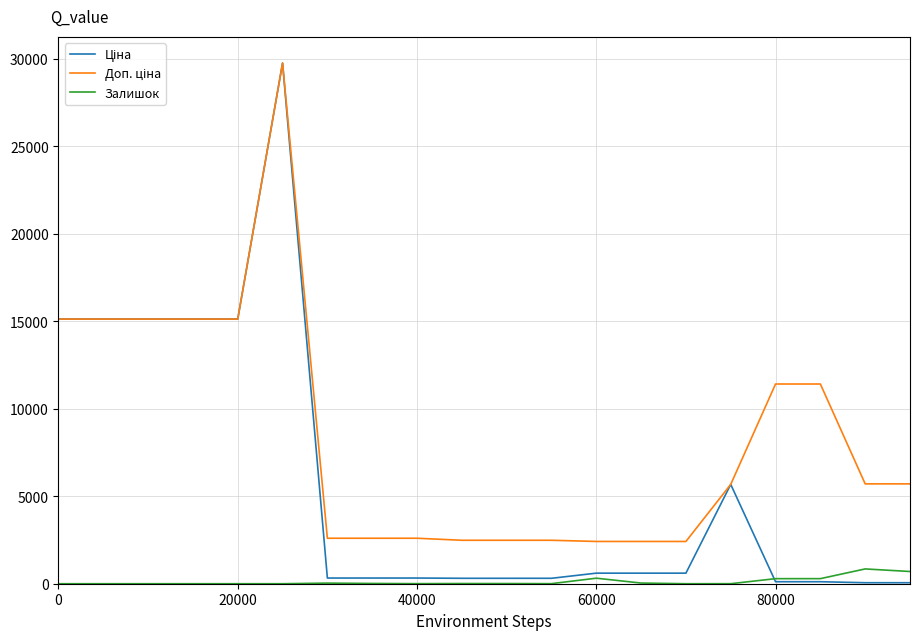

Rank the series by their maximum value, from highest to lowest.

Ціна, Доп. ціна, Залишок